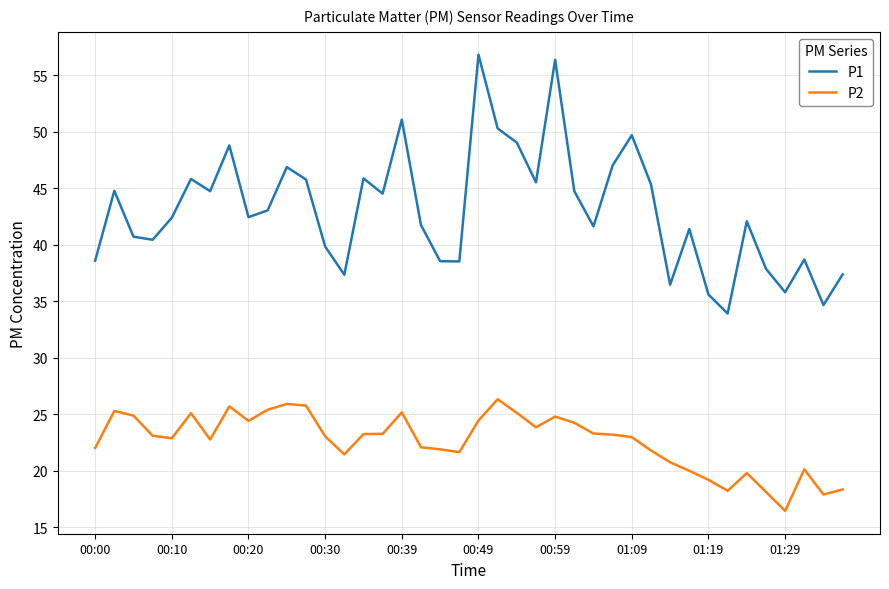

True or false: P2 and P1 cross at least once.

False